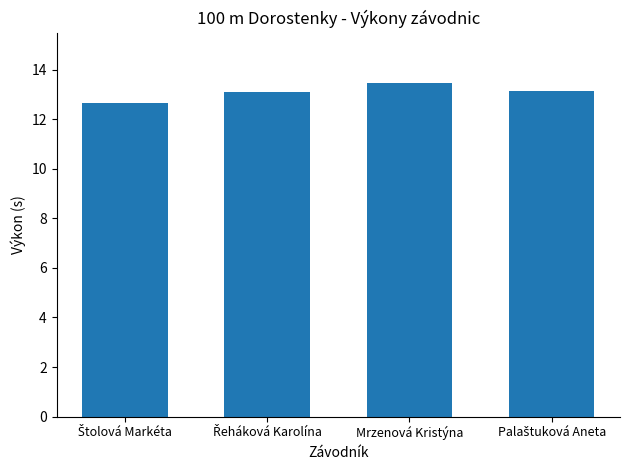

What is the smallest value displayed?

12.7